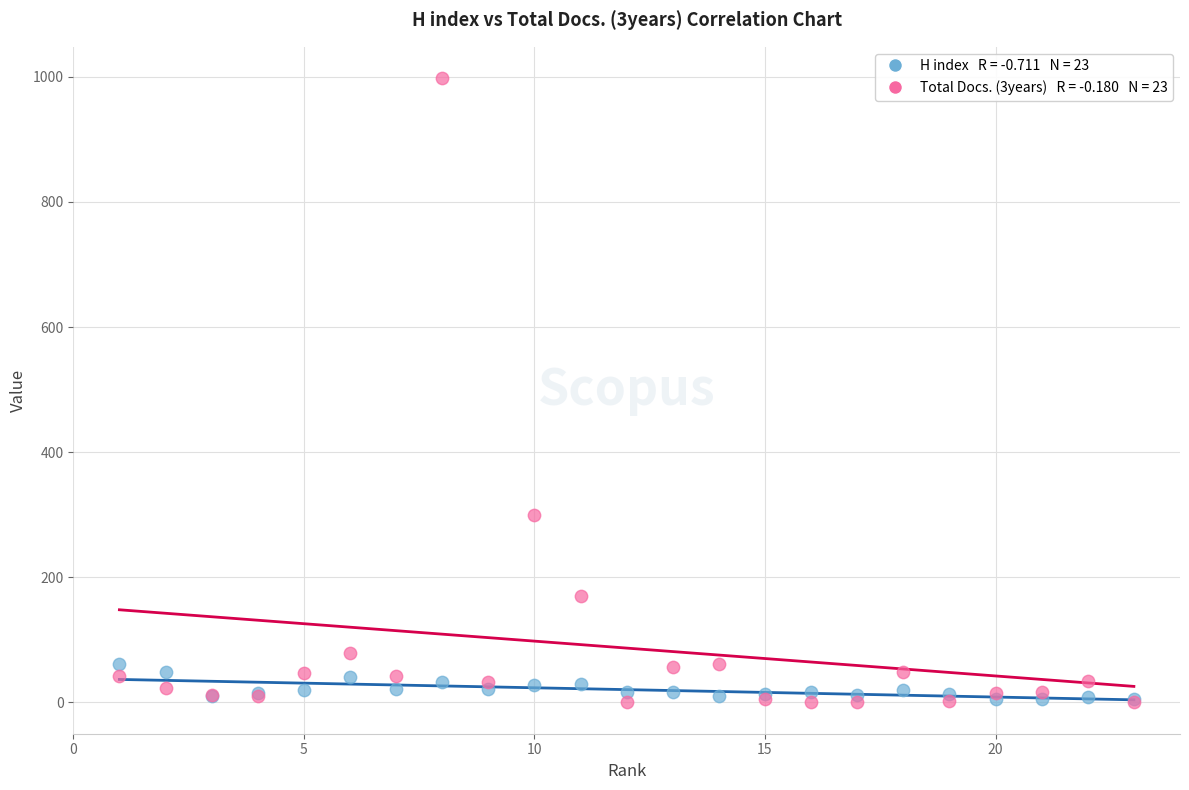

Across all series, what Y value is closest to 499?

300